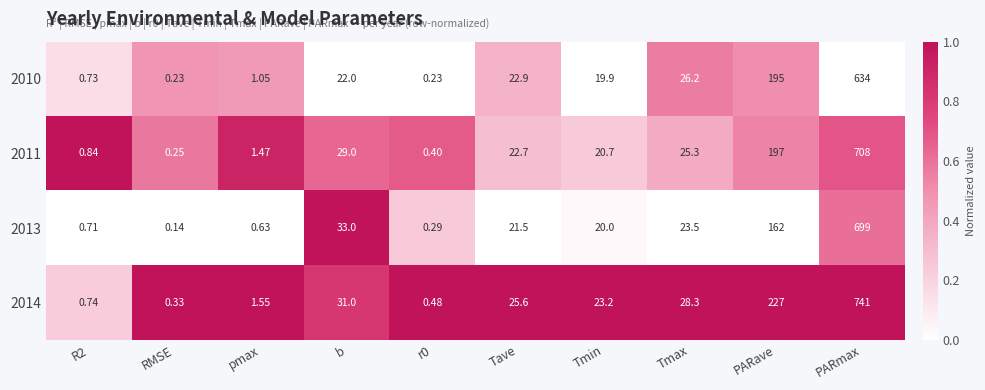

At which label is 2011 closest to 354?

PARave